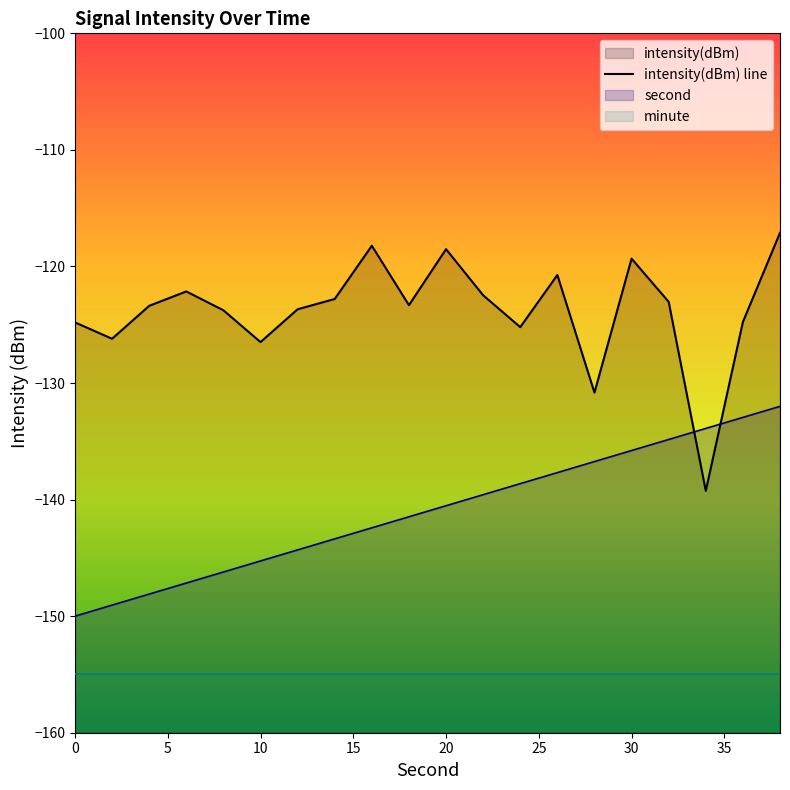

What is the minimum value shown in the chart?

-139.2